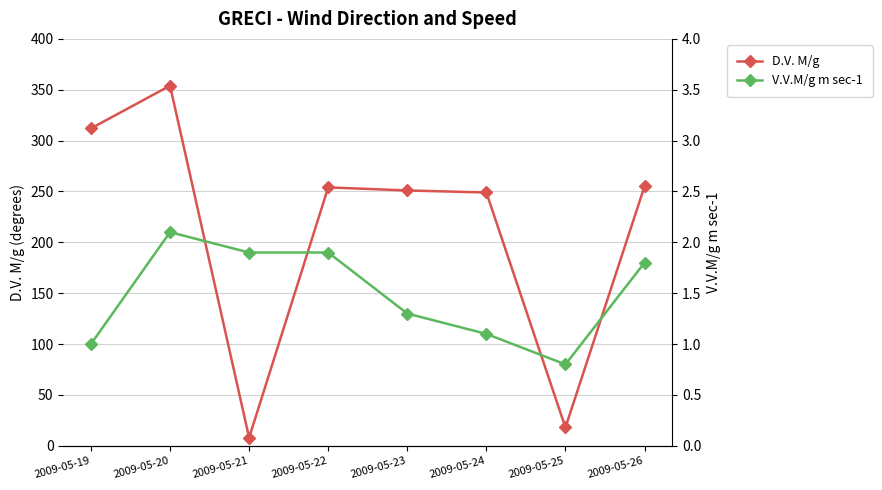

True or false: D.V. M/g and V.V.M/g m sec-1 cross at least once.

False